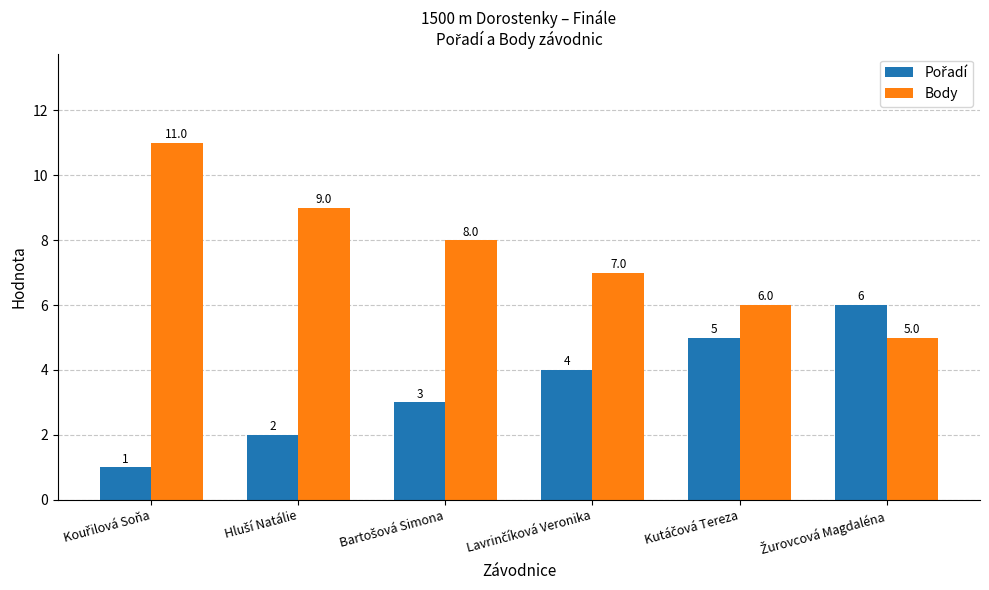

What is the maximum value shown in the chart?

11